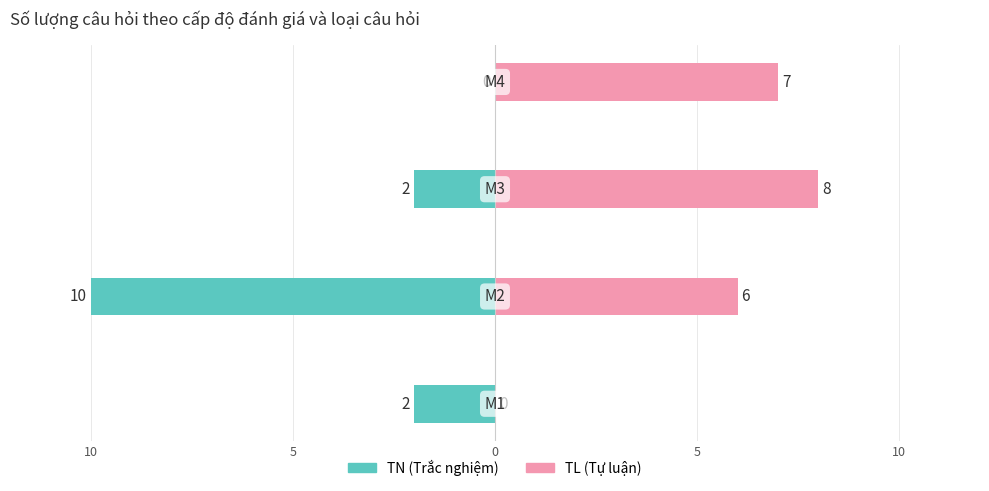

What is the total value across all series at 0?

7